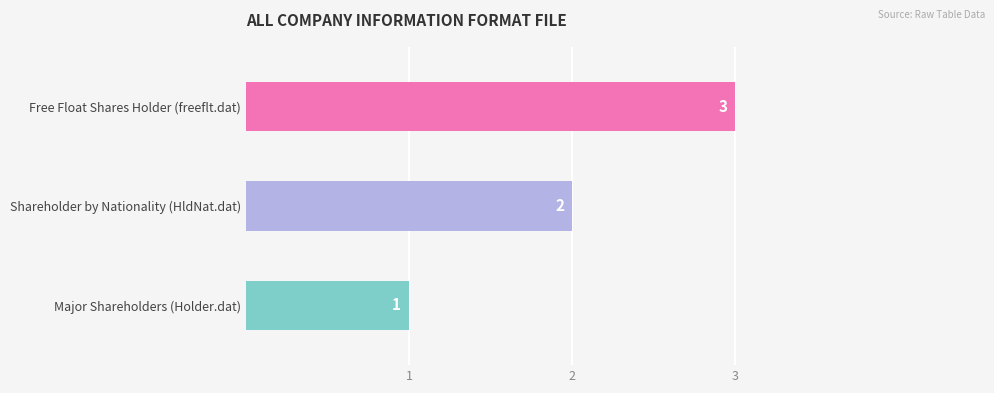

At which label is the value closest to 2?

Shareholder by Nationality (HldNat.dat)